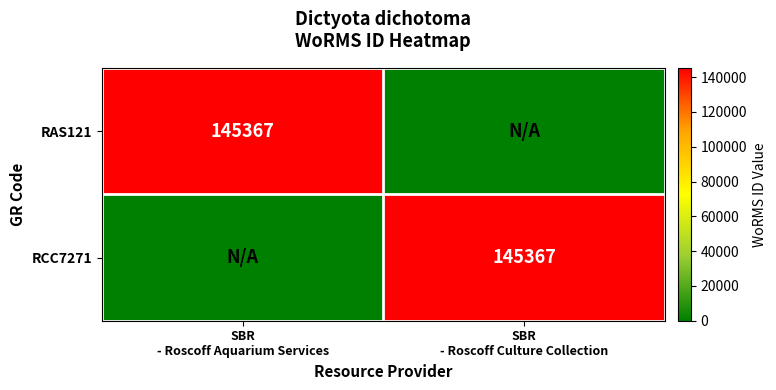

Count the number of data series in this chart.

2